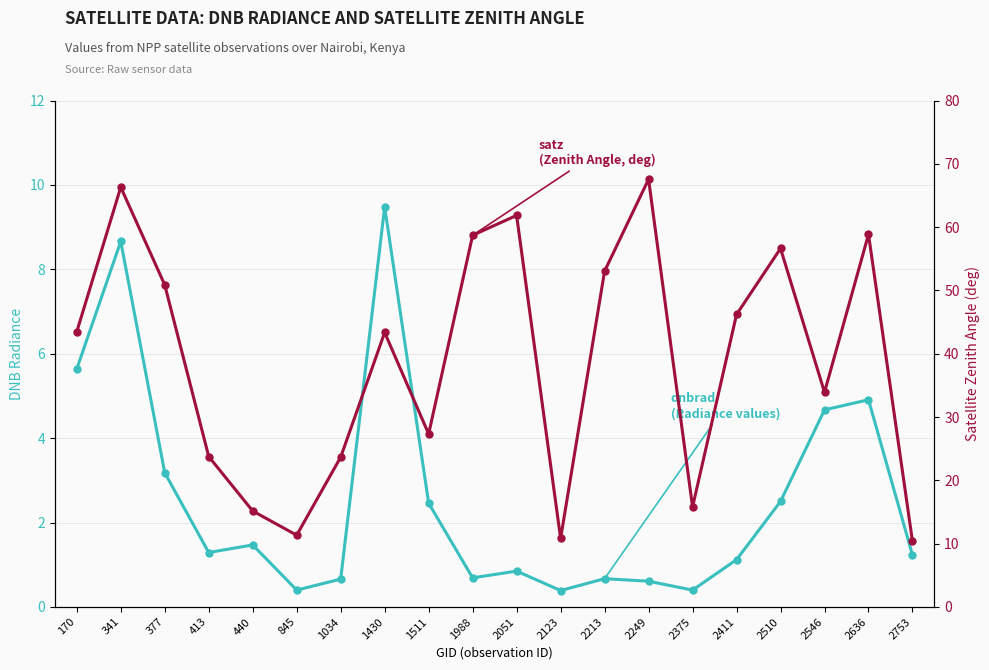

How many lines are shown in the chart?

2